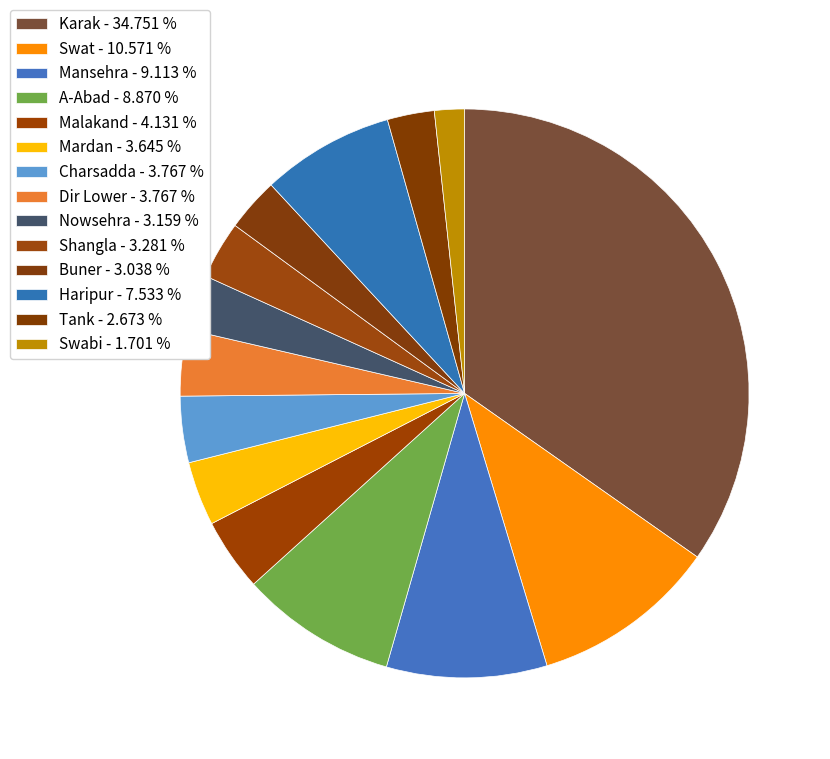

Is Charsadda the majority of the pie?

No